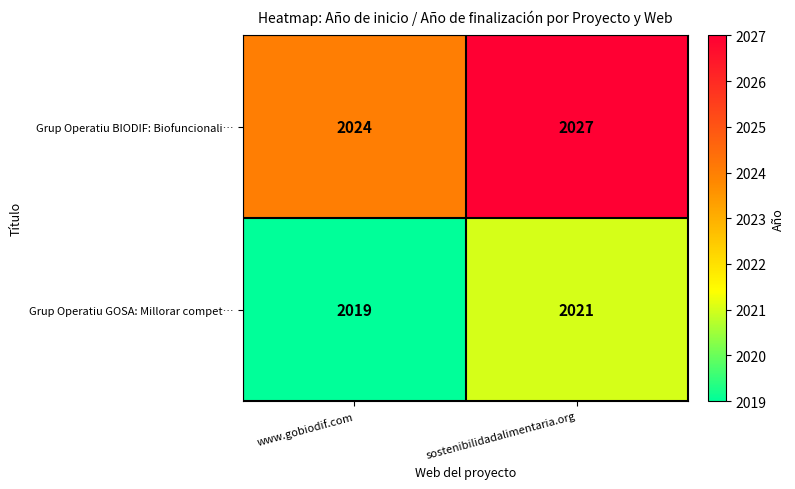

Reading right to left, transcribe all the data shown in this chart.

Grup Operatiu BIODIF: Biofuncionali…: 2027	2024
Grup Operatiu GOSA: Millorar compet…: 2021	2019